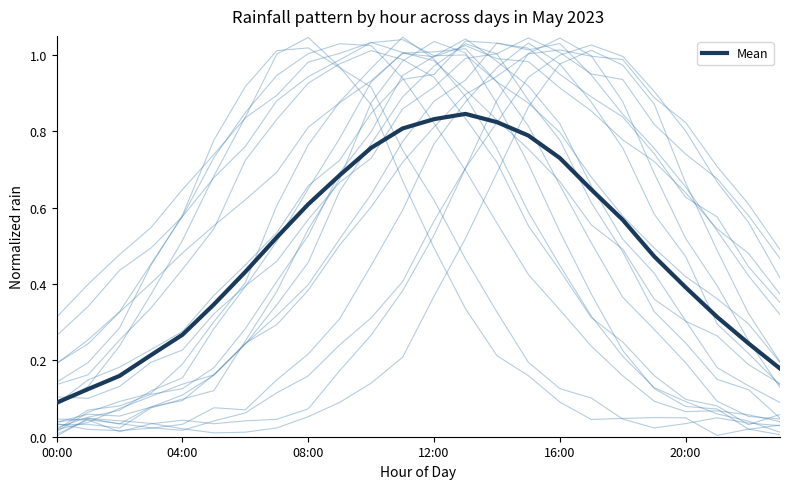

True or false: the data shows 0.2 at 04:00.

False